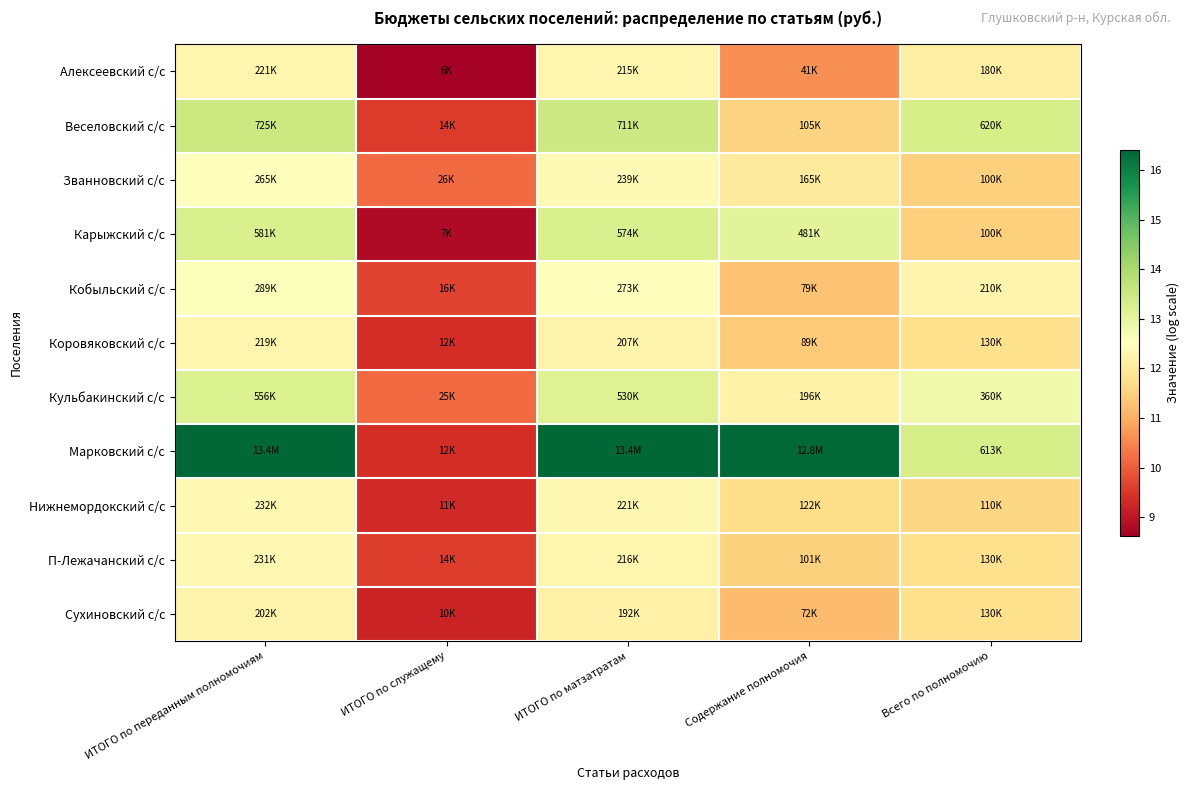

List the series in order of their peak value, highest first.

Марковский с/с, Веселовский с/с, Карыжский с/с, Кульбакинский с/с, Кобыльский с/с, Званновский с/с, Нижнемордокский с/с, П-Лежачанский с/с, Алексеевский с/с, Коровяковский с/с, Сухиновский с/с